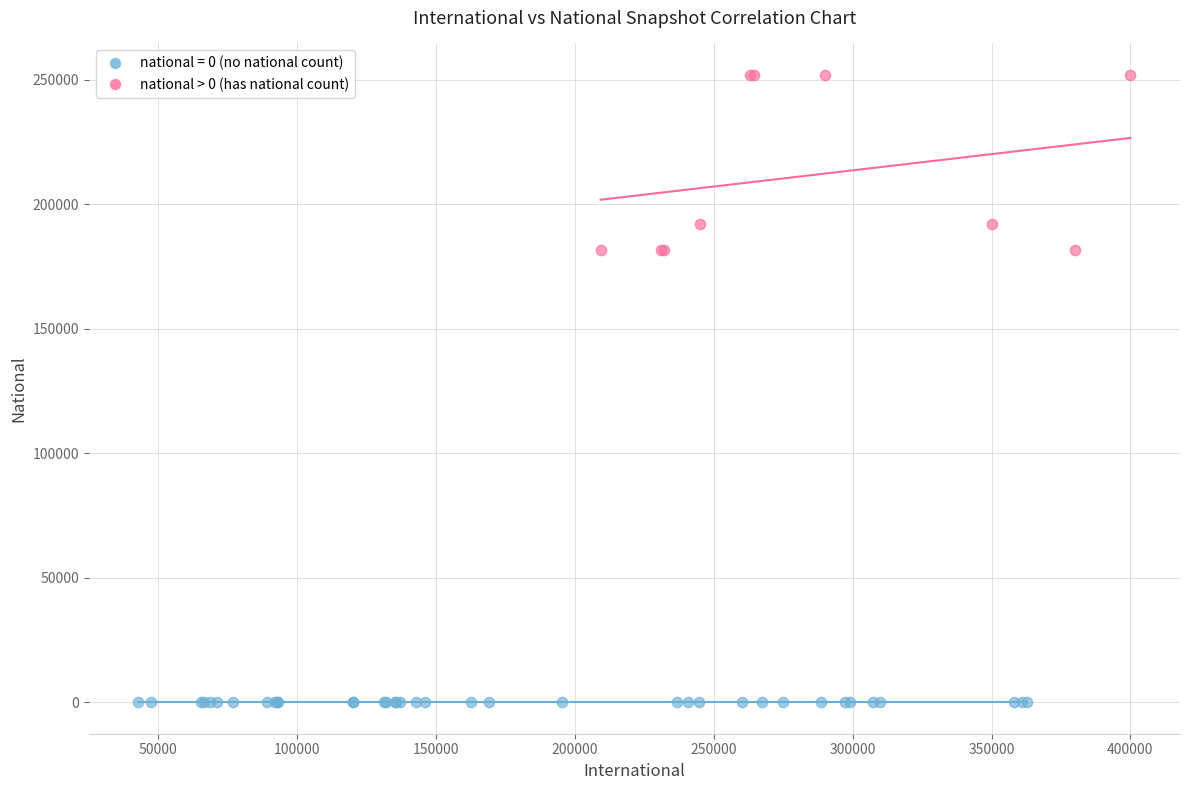

Which series contains the highest Y value?

national > 0 (has national count)